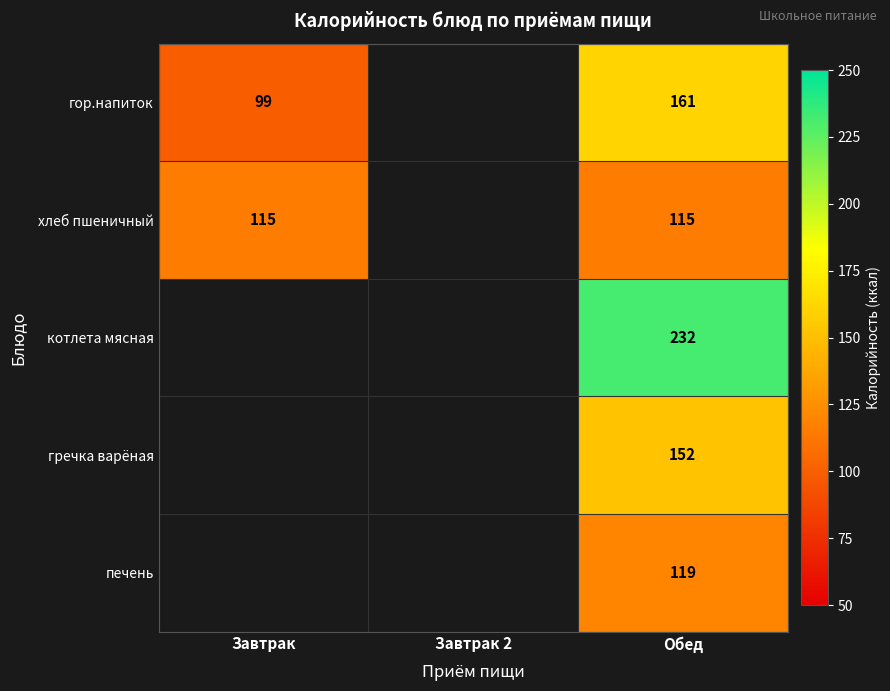

The value of хлеб пшеничный at Обед is 49. True or false?

False